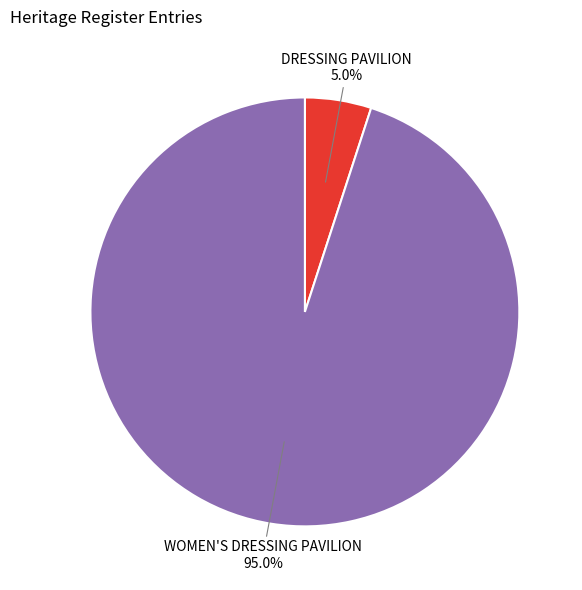

True or false: DRESSING PAVILION accounts for 1% of the total.

False